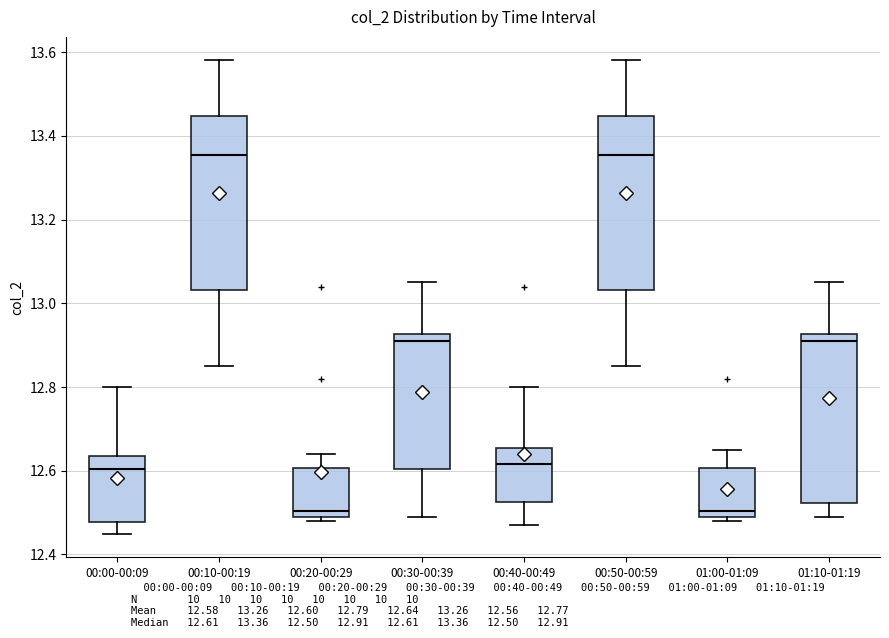

Reading left to right, read every box against the y-axis: the position of its median line, the range the box covers, and the ends of its whiskers. The values are not printed on the chart, so give them approximately, as read against the axis.

00:00-00:09: median 12.60, box 12.48 to 12.64, whiskers 12.46 to 12.80
00:10-00:19: median 13.36, box 13.04 to 13.44, whiskers 12.86 to 13.58
00:20-00:29: median 12.50 (just above the box's lower edge), box 12.50 to 12.60, whiskers 12.48 to 12.64
00:30-00:39: median 12.92 (just below the box's upper edge), box 12.60 to 12.92, whiskers 12.50 to 13.06
00:40-00:49: median 12.62, box 12.52 to 12.66, whiskers 12.48 to 12.80
00:50-00:59: median 13.36, box 13.04 to 13.44, whiskers 12.86 to 13.58
01:00-01:09: median 12.50 (just above the box's lower edge), box 12.50 to 12.60, whiskers 12.48 to 12.66
01:10-01:19: median 12.92 (just below the box's upper edge), box 12.52 to 12.92, whiskers 12.50 to 13.06